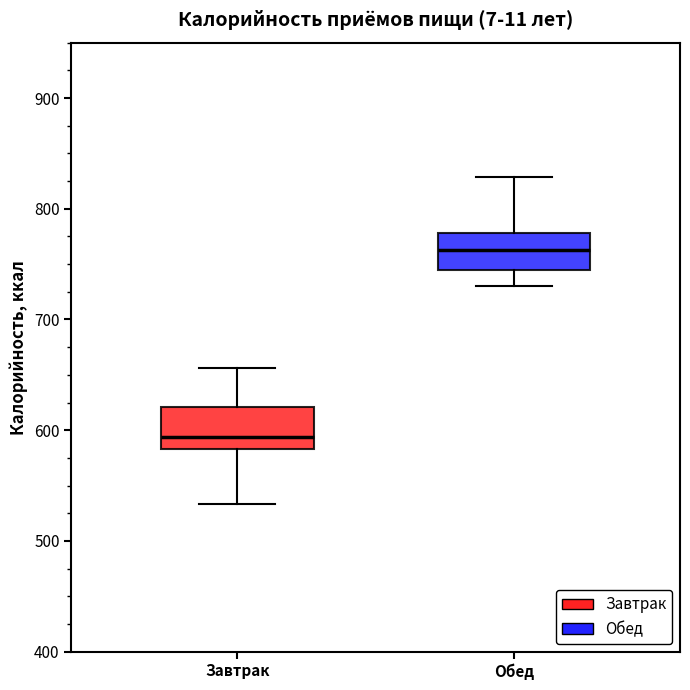

Where is the lower edge of the box for Обед on the y-axis? The values are not printed on the chart, so give them approximately, as read against the axis.

740